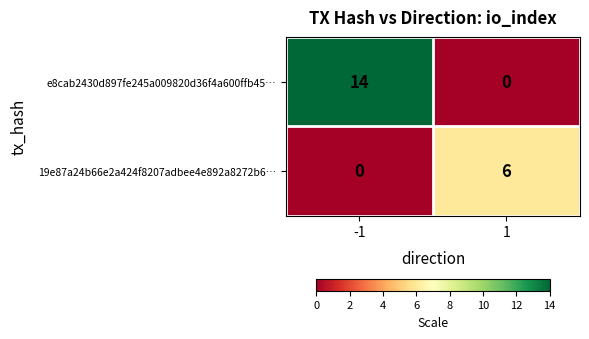

Rank the categories by e8cab2430d897fe245a009820d36f4a600ffb45… value from highest to lowest.

-1, 1